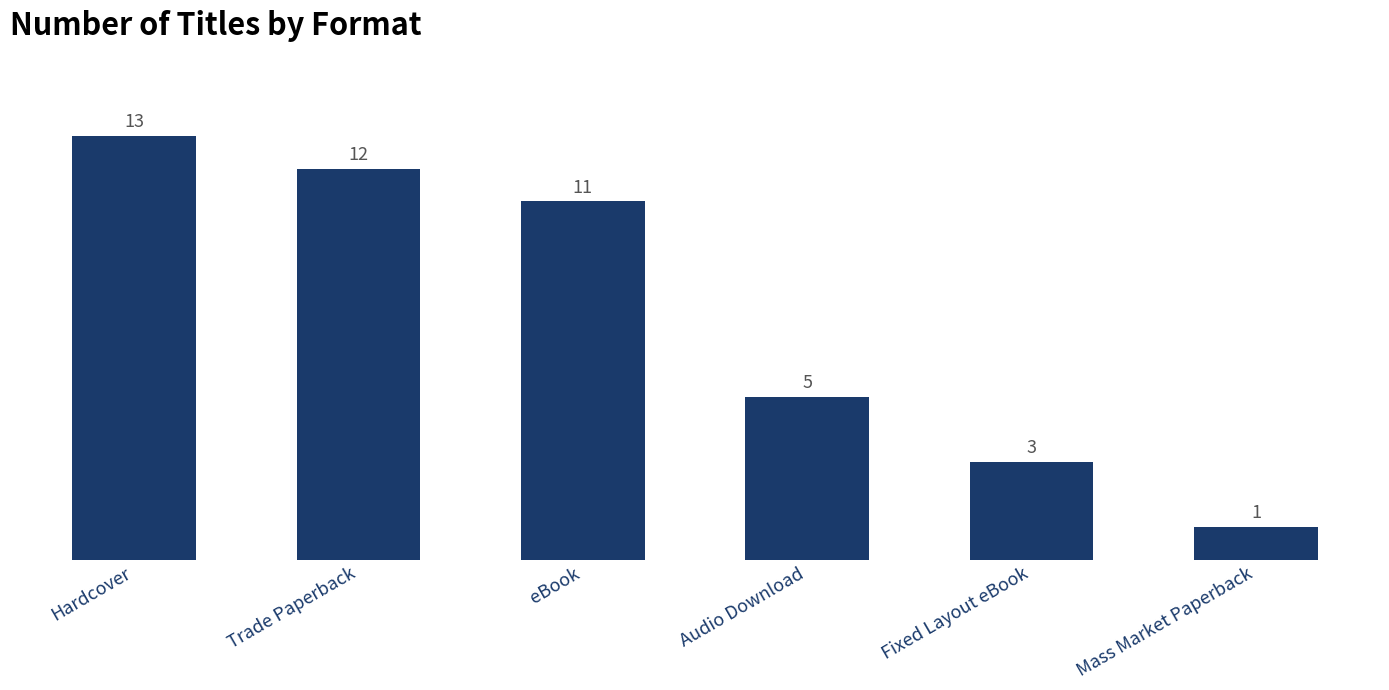

What is the sum of all values?

45